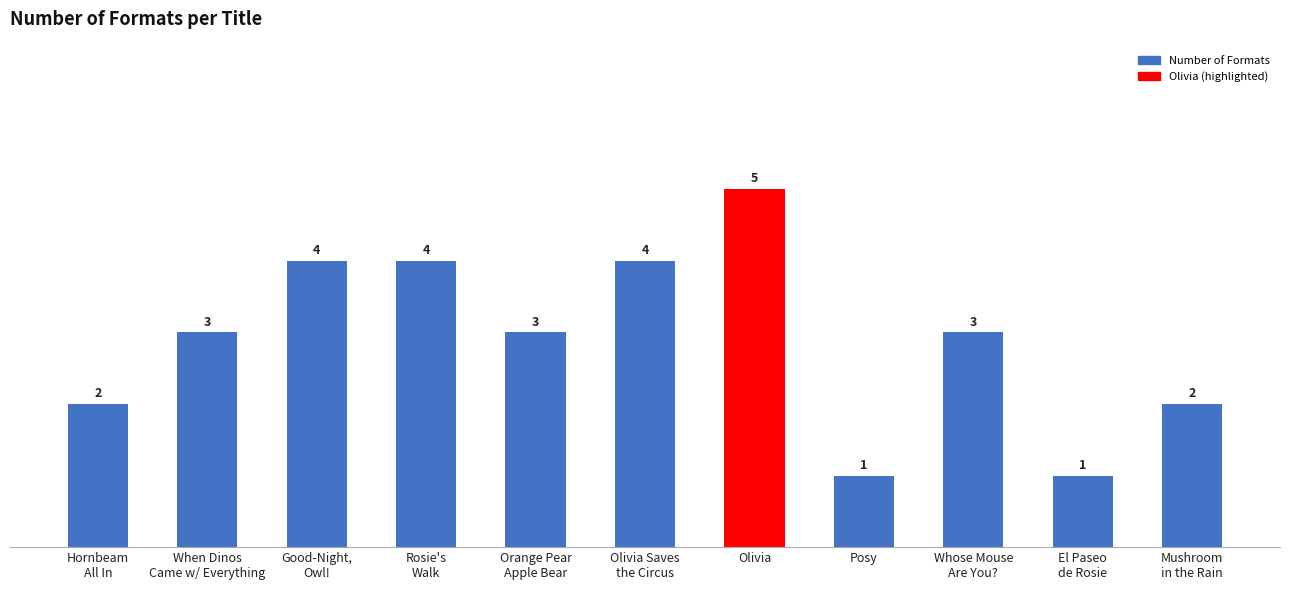

What position from the left is Rosie's
Walk?

4